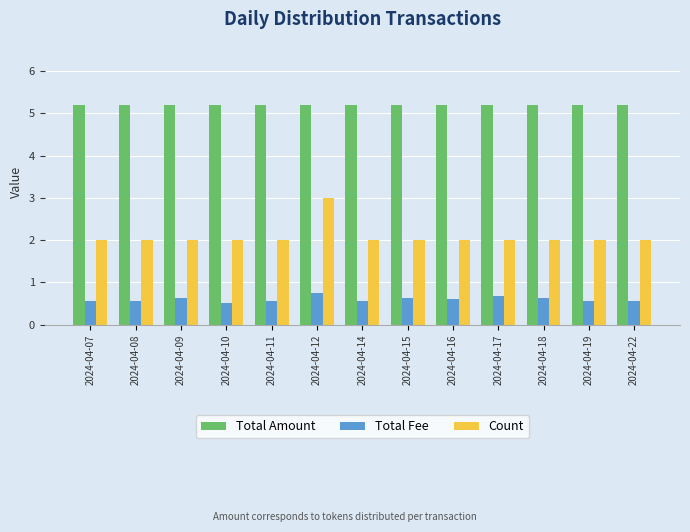

List the series in order of their peak value, highest first.

Total Amount, Count, Total Fee